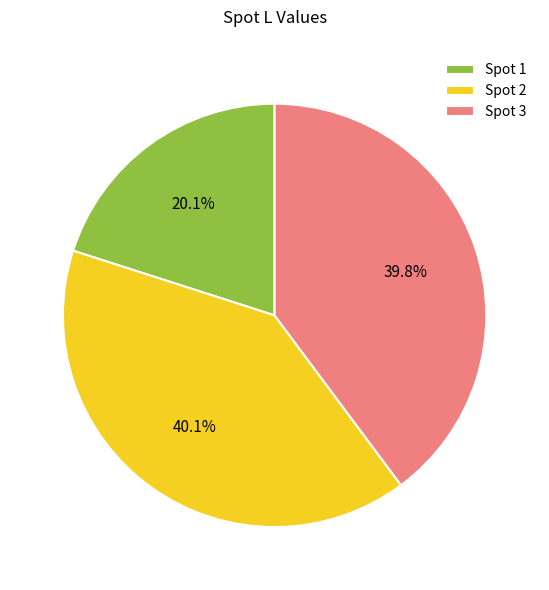

Is there any slice that represents more than half of the pie?

No